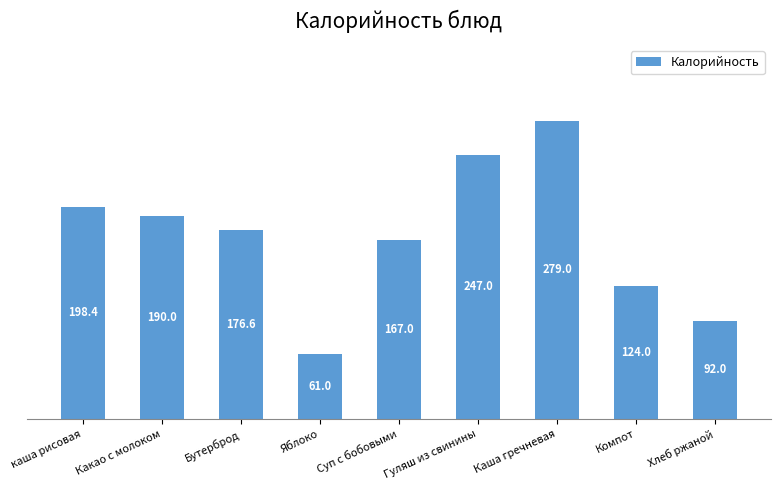

What is the greatest value displayed?

279.0